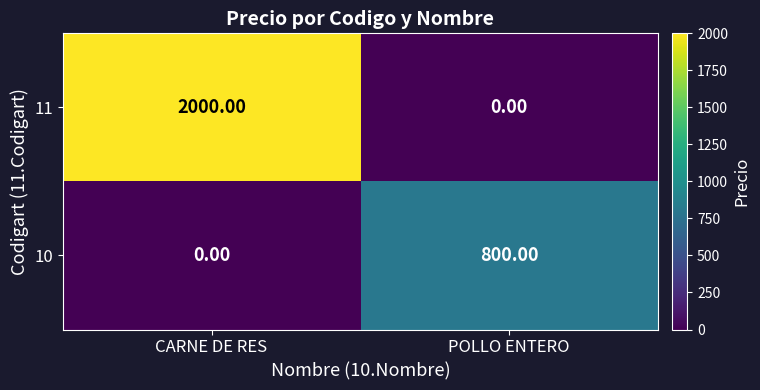

Where is 10 nearest to the value 400?

CARNE DE RES